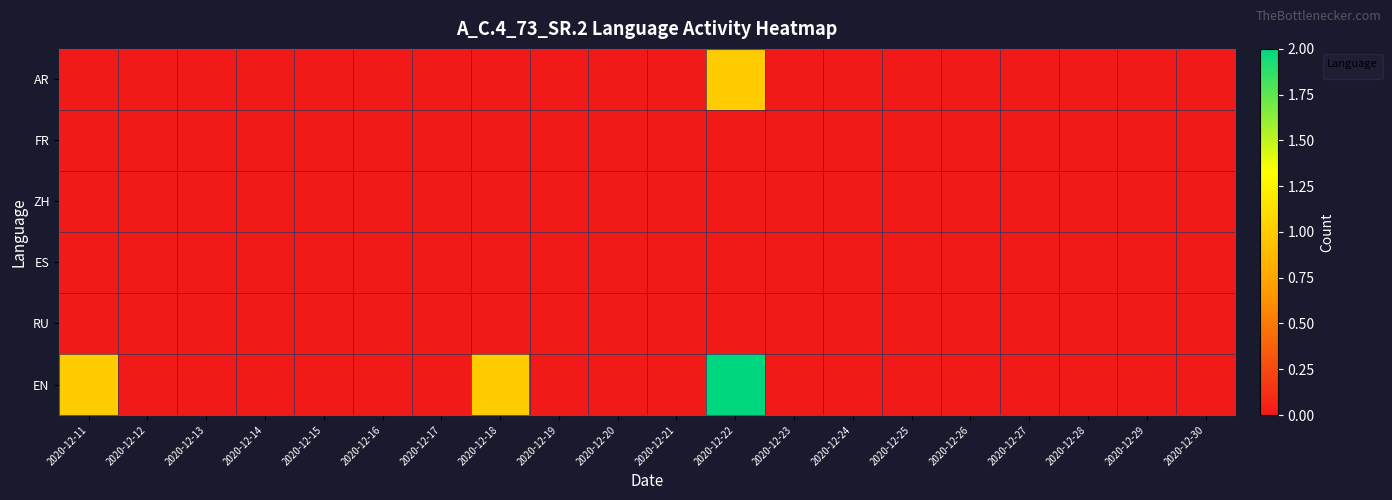

Rank the categories by value from highest to lowest.

2020-12-22, 2020-12-11, 2020-12-12, 2020-12-13, 2020-12-14, 2020-12-15, 2020-12-16, 2020-12-17, 2020-12-18, 2020-12-19, 2020-12-20, 2020-12-21, 2020-12-23, 2020-12-24, 2020-12-25, 2020-12-26, 2020-12-27, 2020-12-28, 2020-12-29, 2020-12-30